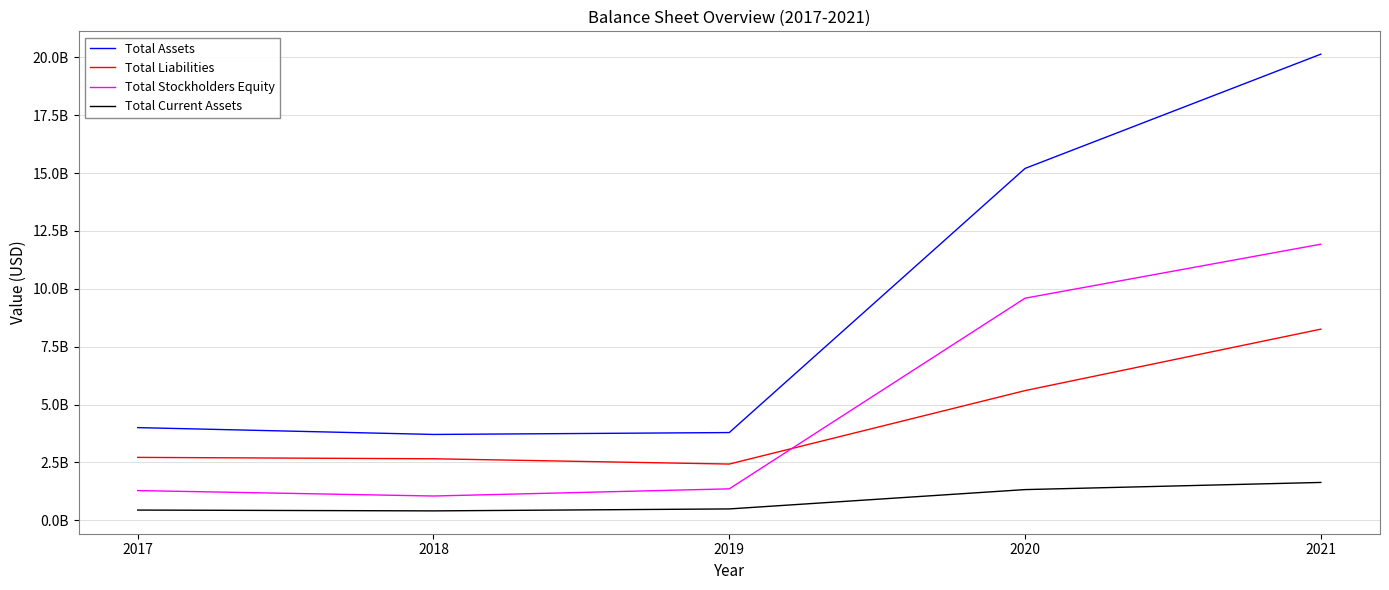

At how many categories does at least one series exceed 5790337985?

2